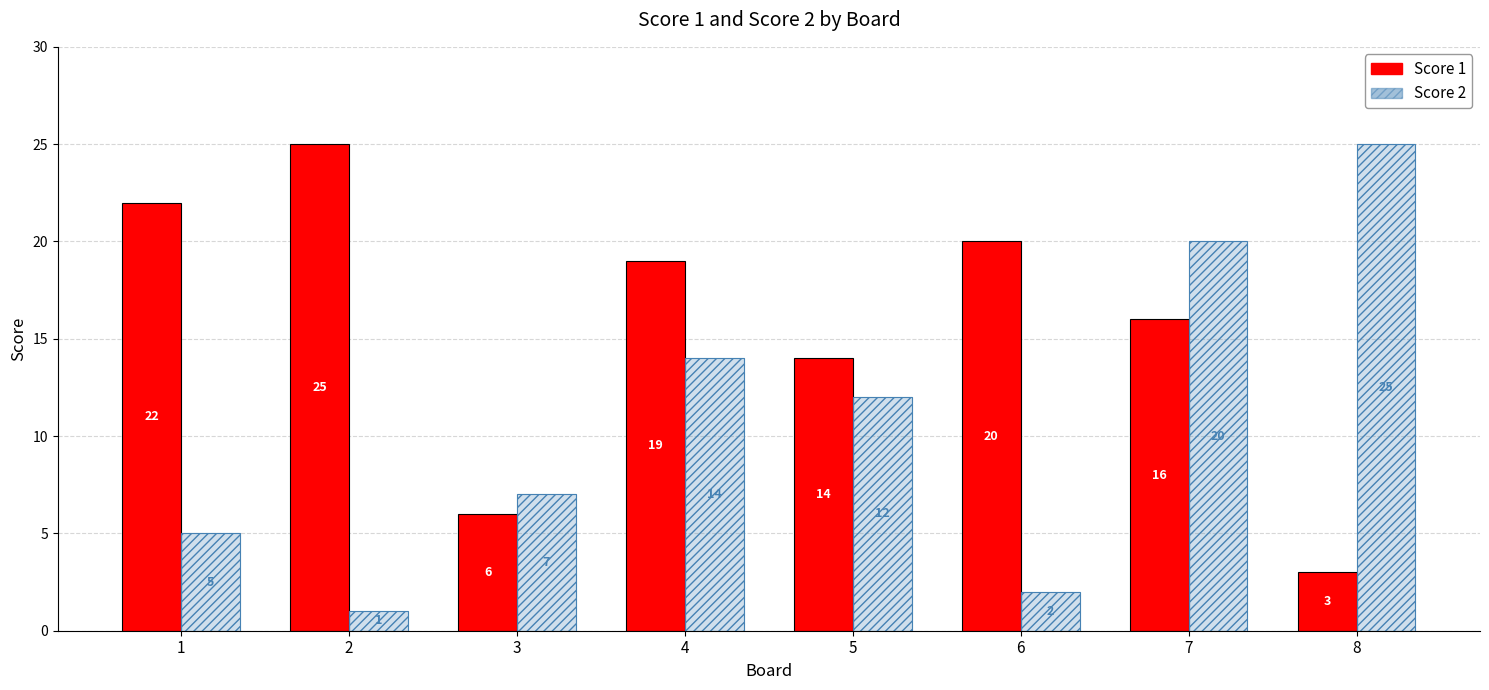

Reading left to right, list all the values displayed in this chart.

Score 1: 1=22	2=25	3=6	4=19	5=14	6=20	7=16	8=3
Score 2: 1=5	2=1	3=7	4=14	5=12	6=2	7=20	8=25